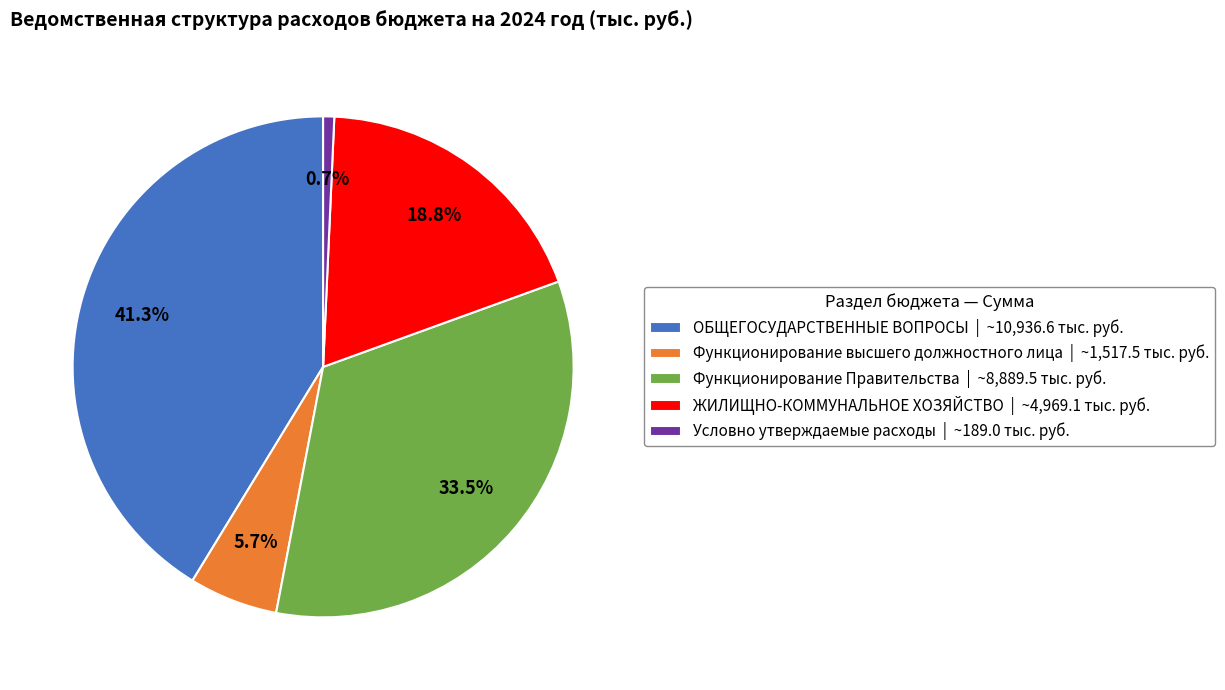

To the nearest percent, what is the combined percentage of Условно утверждаемые расходы and Функционирование высшего должностного лица?

6%